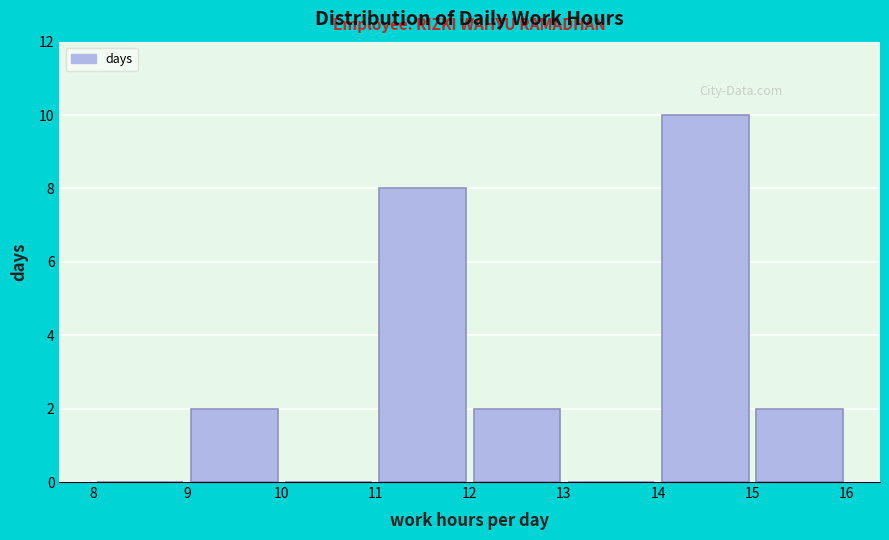

How tall is the bar that spans 12 to 13 on the x-axis? The values are not printed on the chart, so give them approximately, as read against the axis.

2